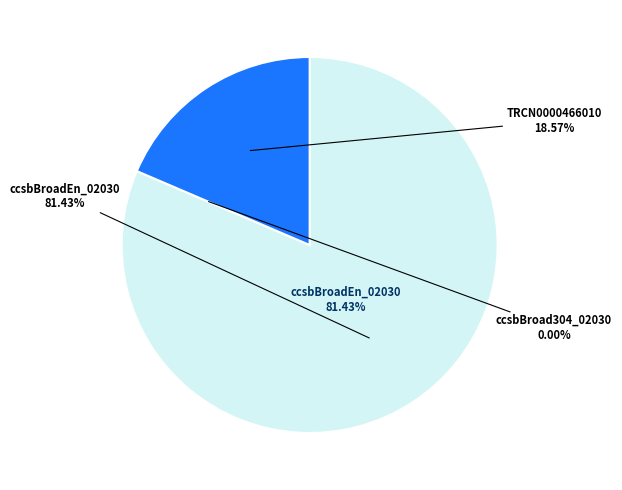

The TRCN0000466010 slice represents 29% of the pie. True or false?

False